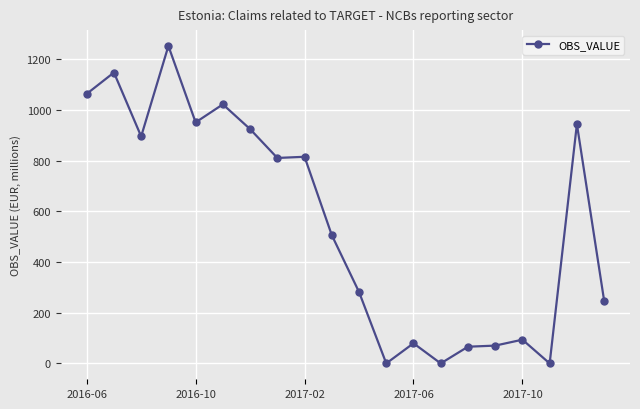

How many categories are shown in the chart?

20